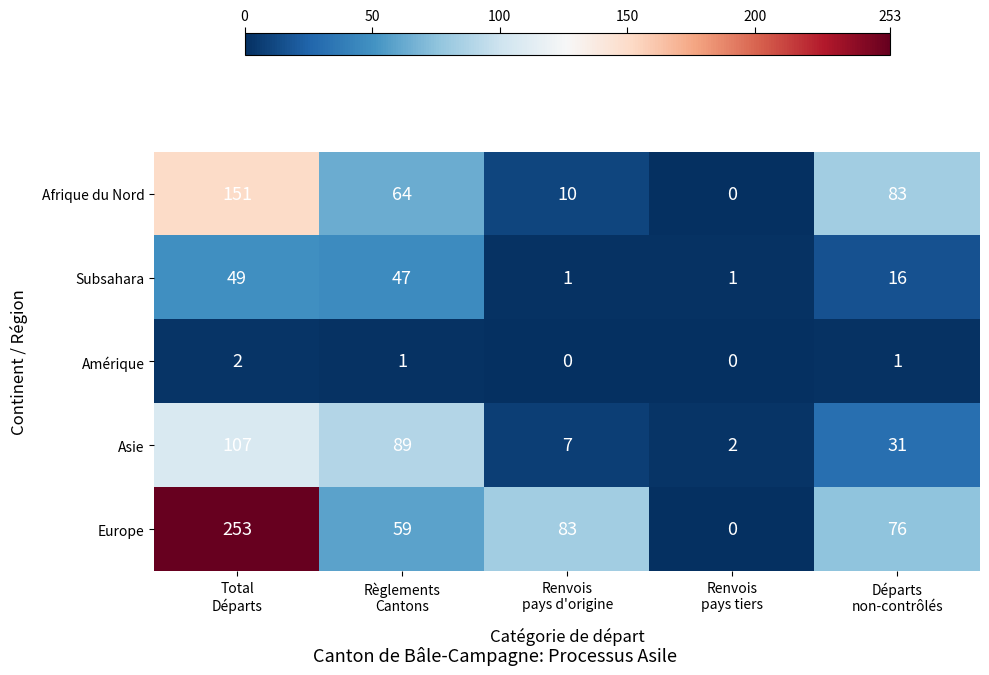

List the series in order of their peak value, highest first.

Europe, Afrique du Nord, Asie, Subsahara, Amérique